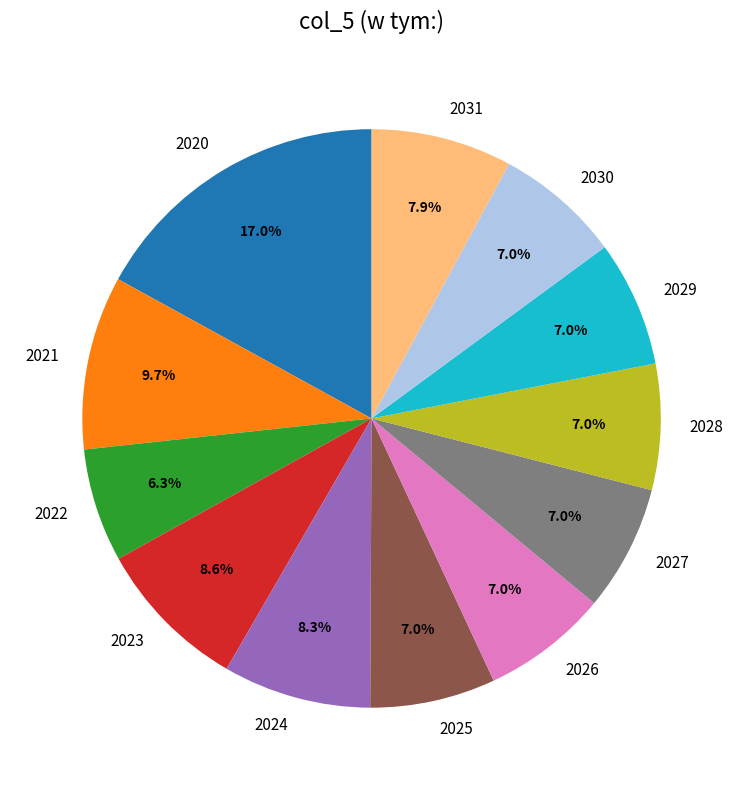

How many segments does this pie chart have?

12